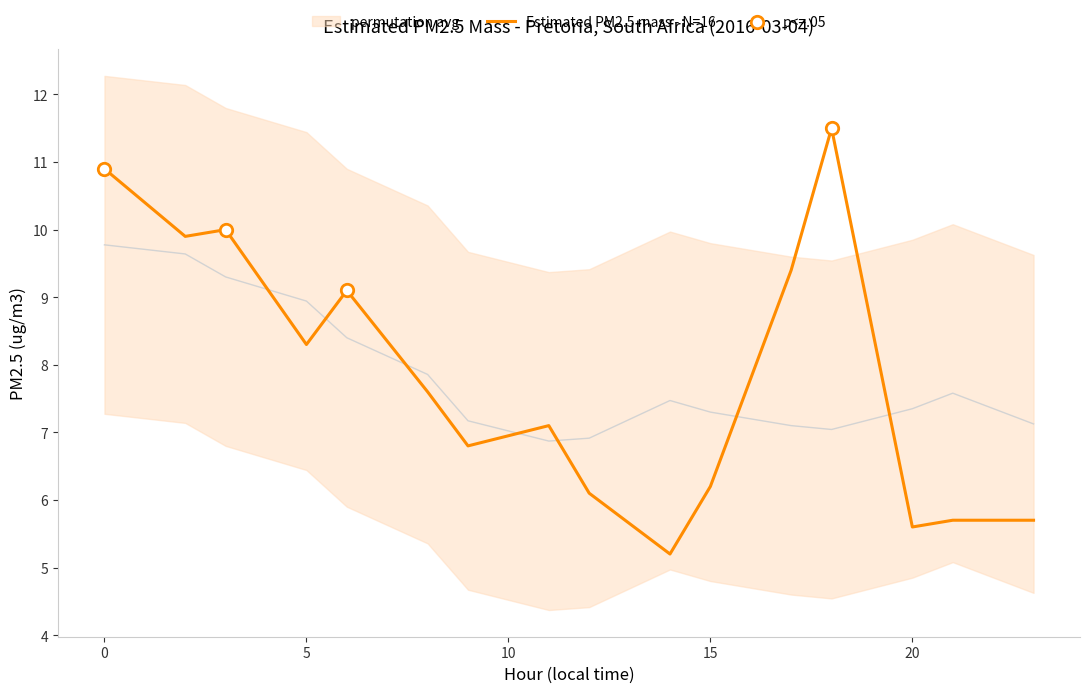

Between 2 and 11, which is larger?

2